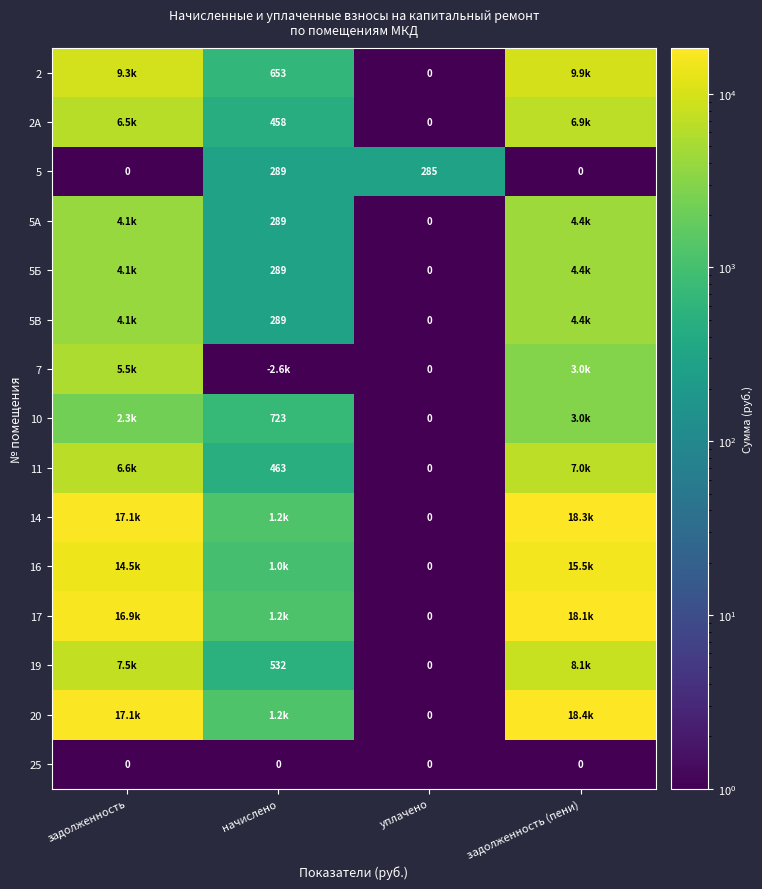

Which category has the highest value in the 5 series?

начислено